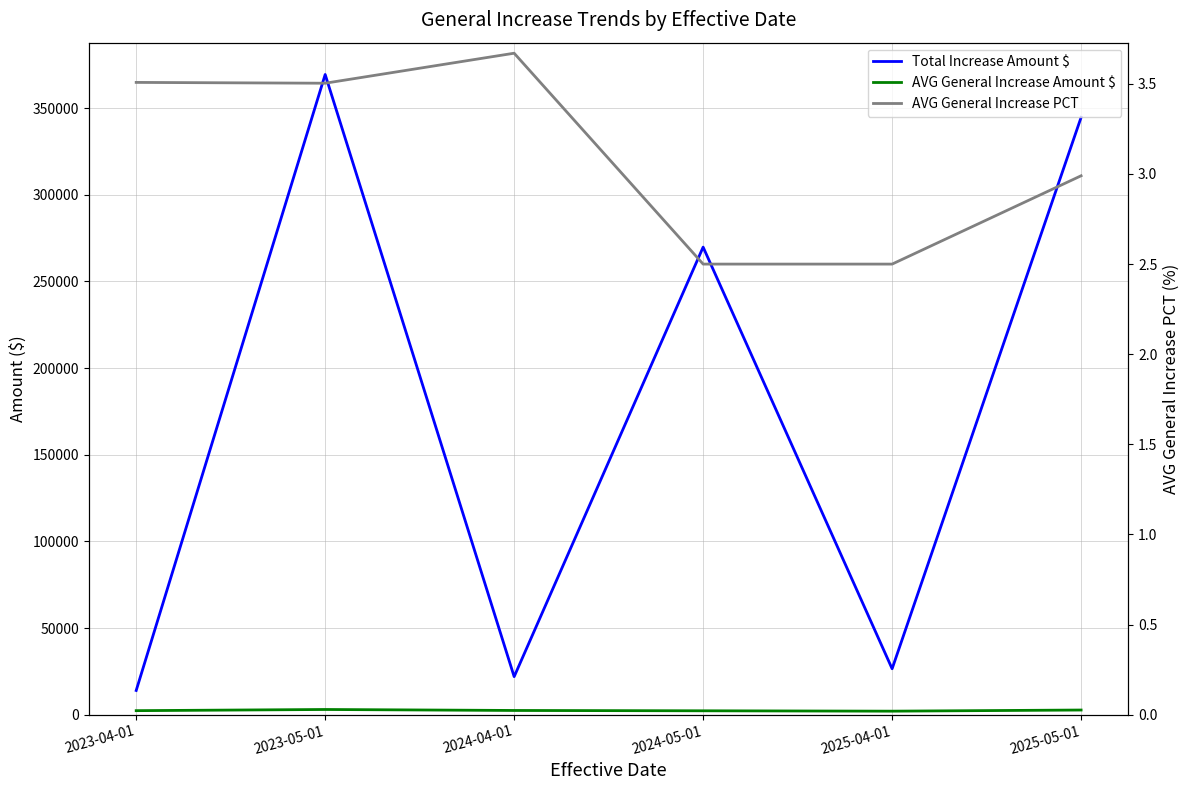

Is it true that AVG General Increase Amount $ equals 2438.2 at 2024-04-01?

True